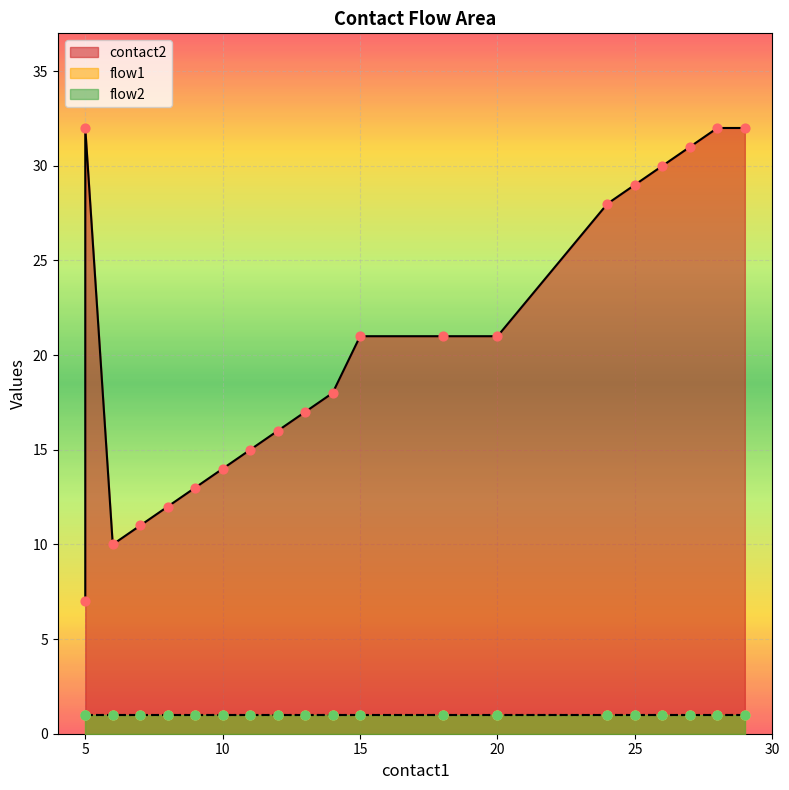

Is the value of contact2 at 12 greater than the value of flow2 at 9?

Yes